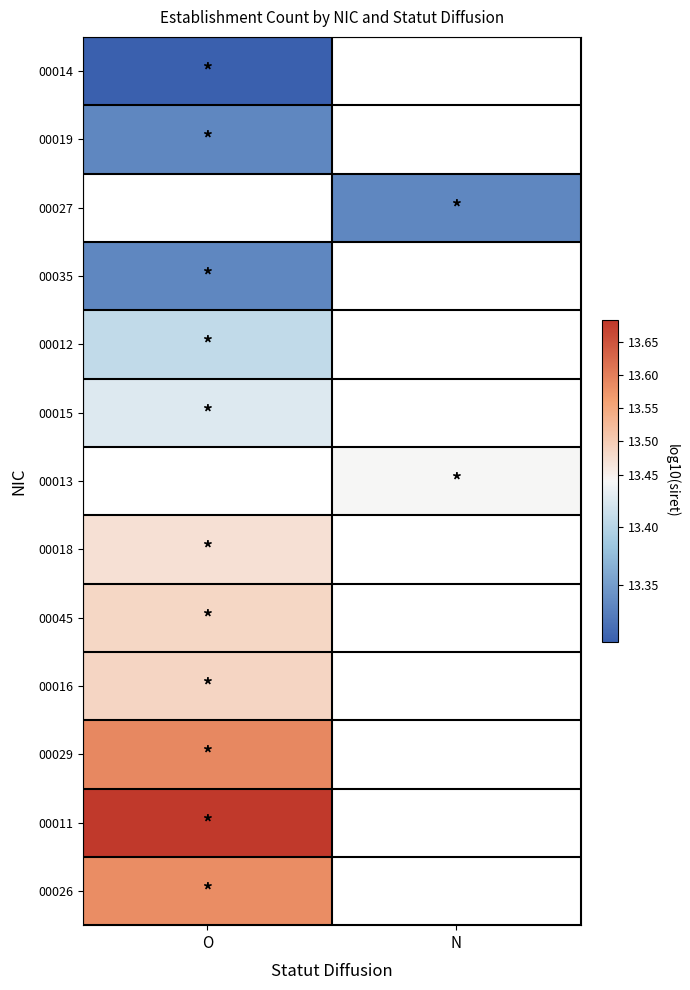

Between O and N, which is larger?

N